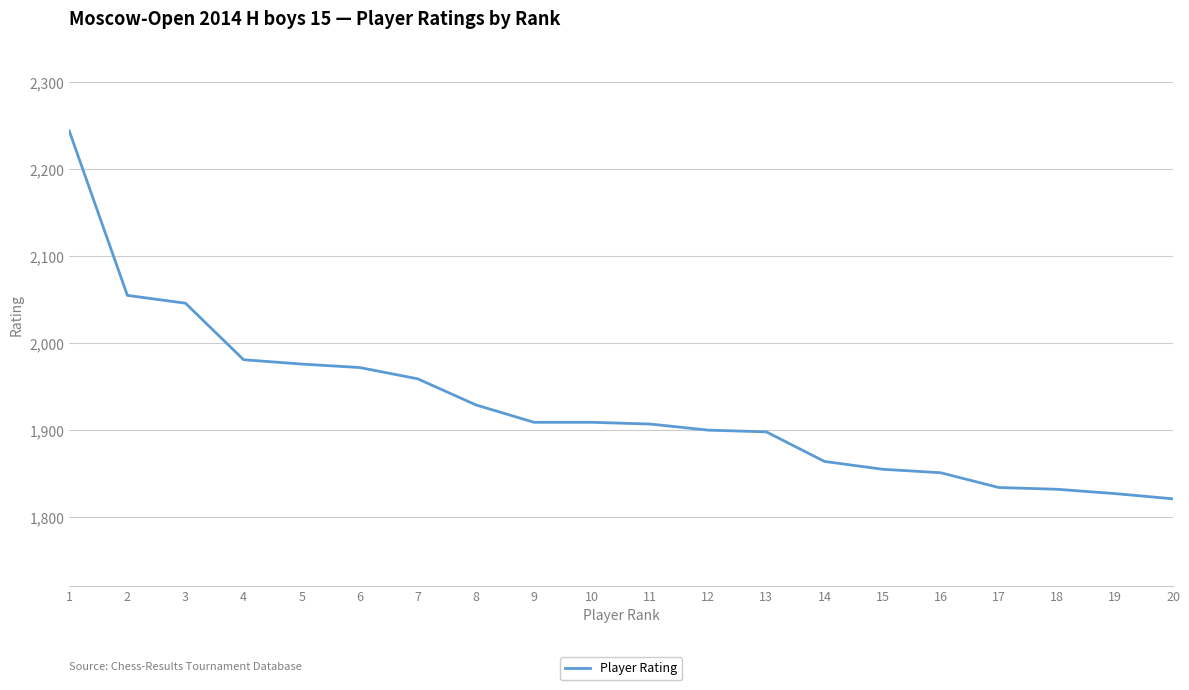

What is the ratio of the value at 12 to the value at 18?

1.0